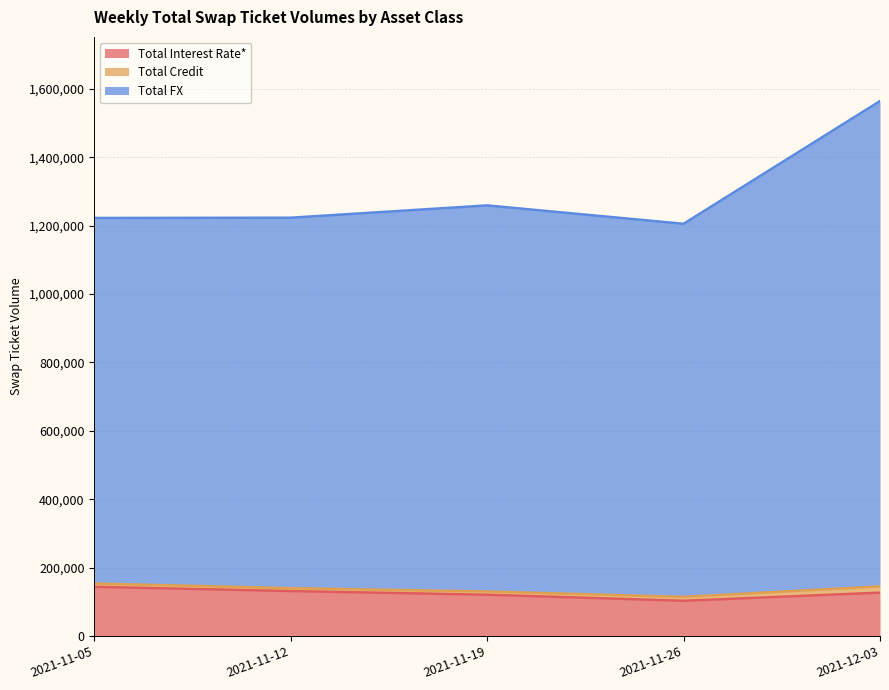

True or false: Total FX has more than 0 points higher than both neighbors.

True